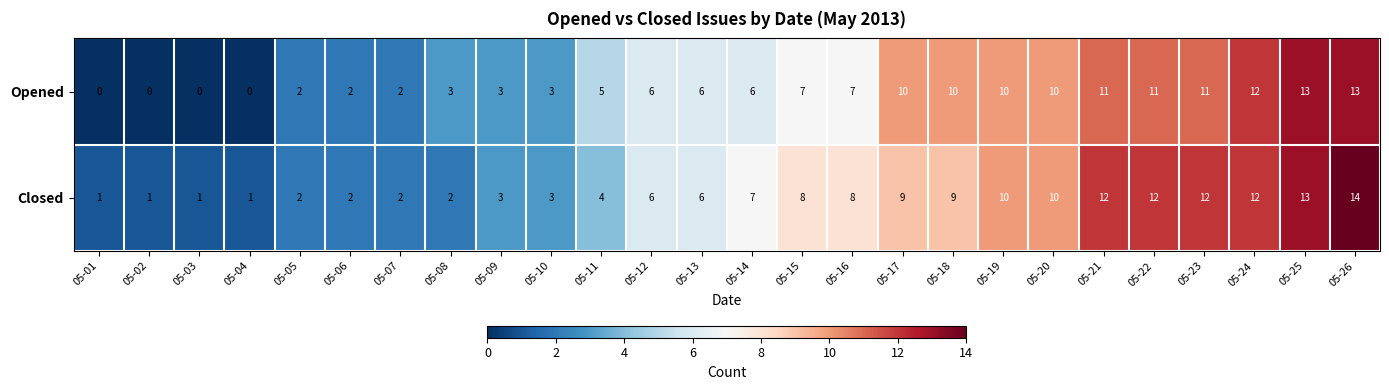

List the series in order of their peak value, lowest first.

Opened, Closed